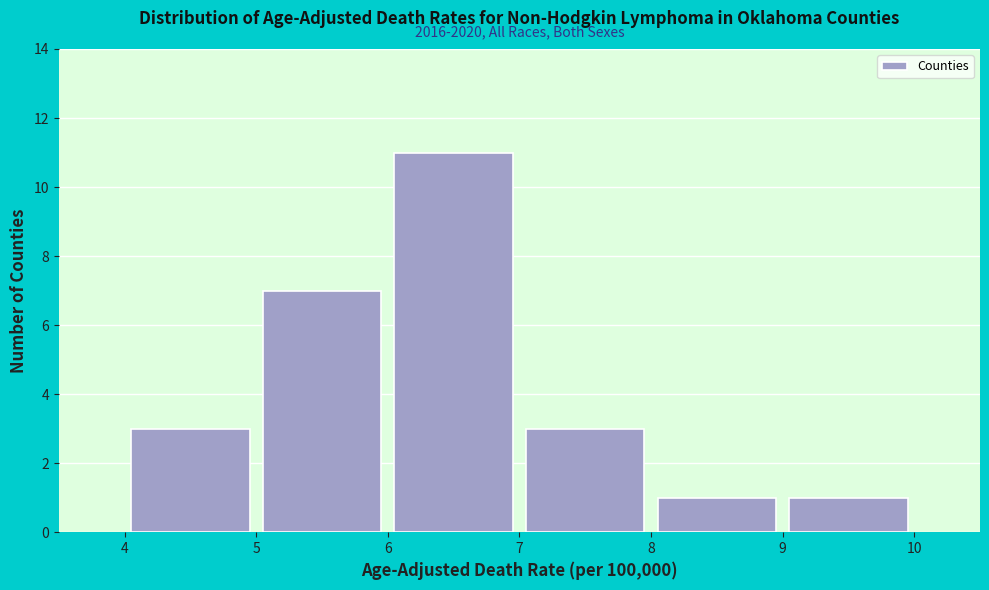

Over which range of the x-axis is the bar tallest?

6 to 7